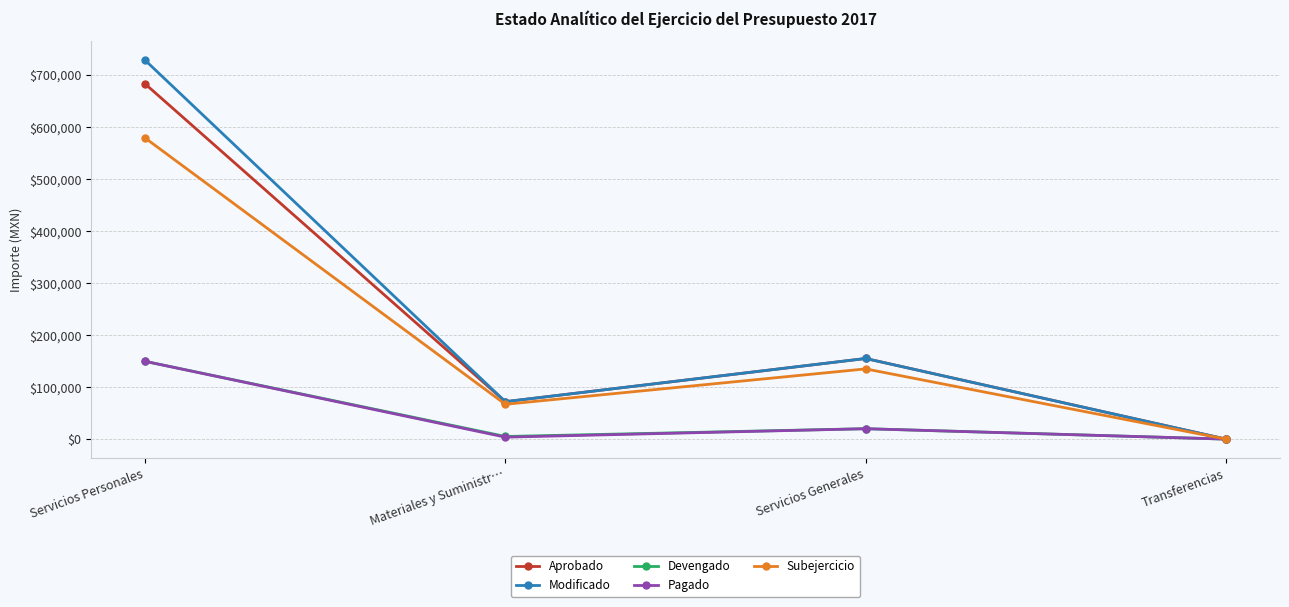

Count the Aprobado values in the range 72000 to 683000.

3